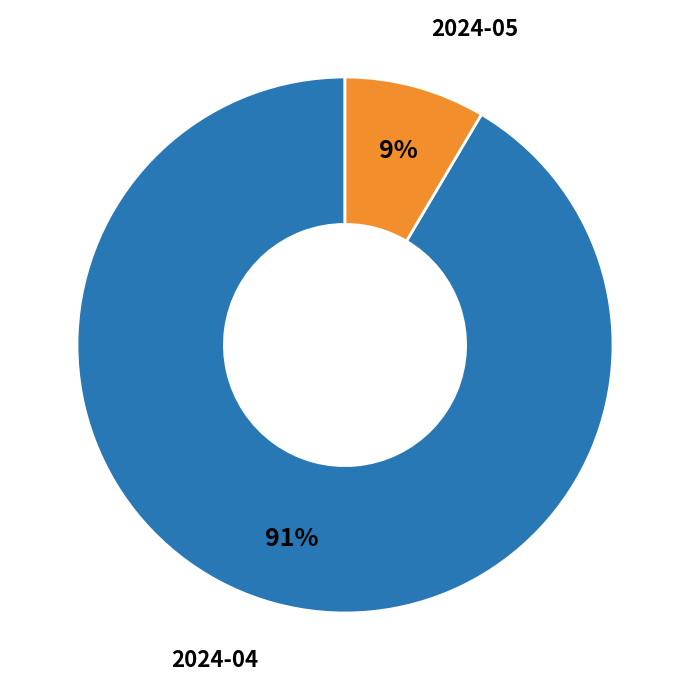

To the nearest percent, what is the average slice percentage?

50%